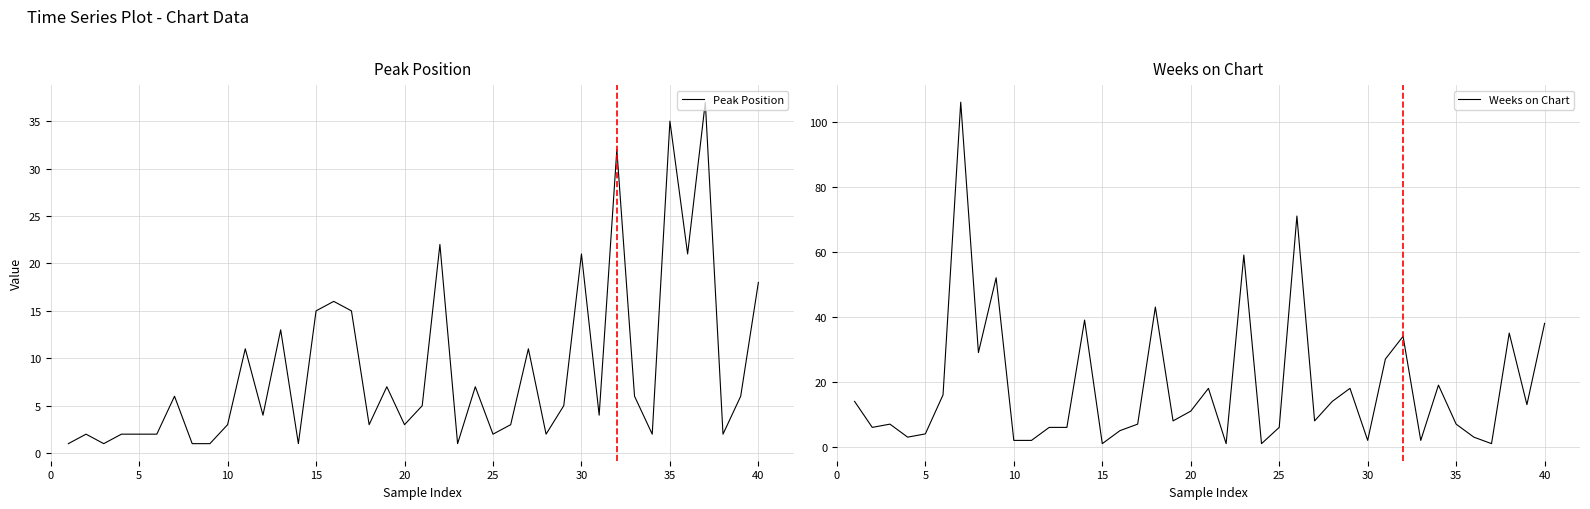

At which label is Peak Position closest to 19?

40